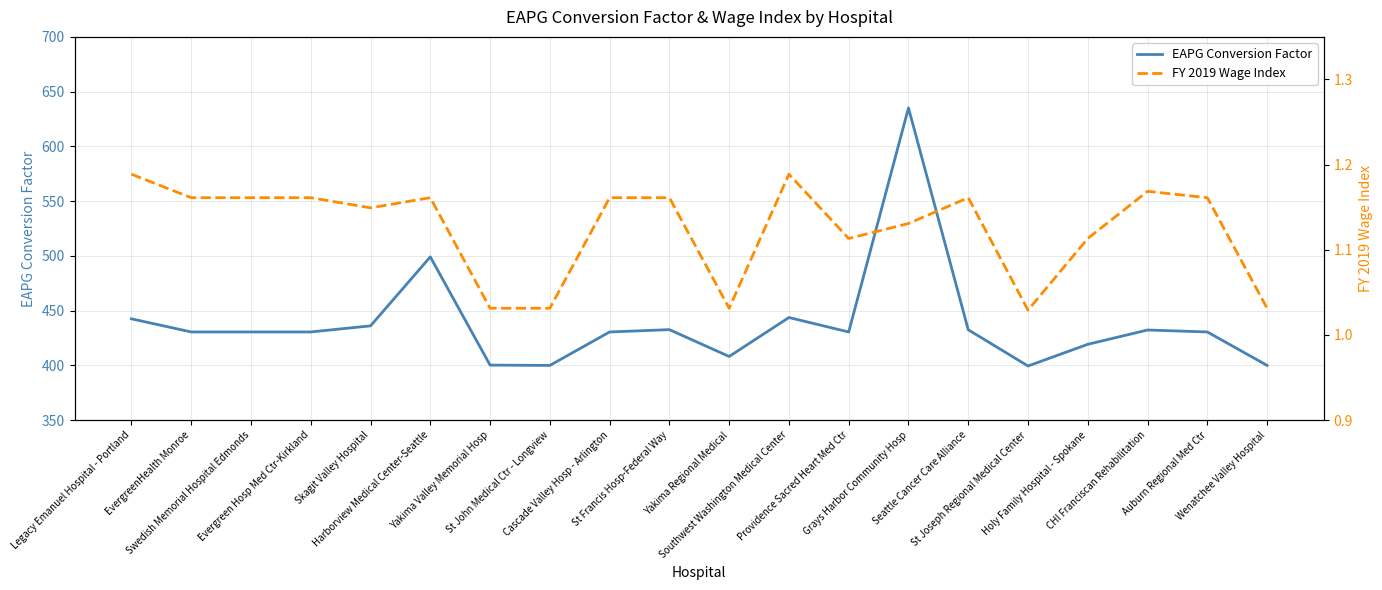

True or false: EAPG Conversion Factor and FY 2019 Wage Index cross at least once.

False